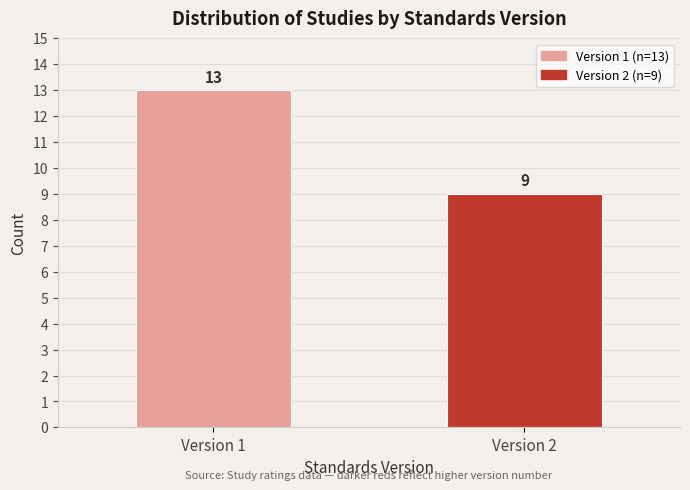

Reading left to right, transcribe all the data shown in this chart.

13	9